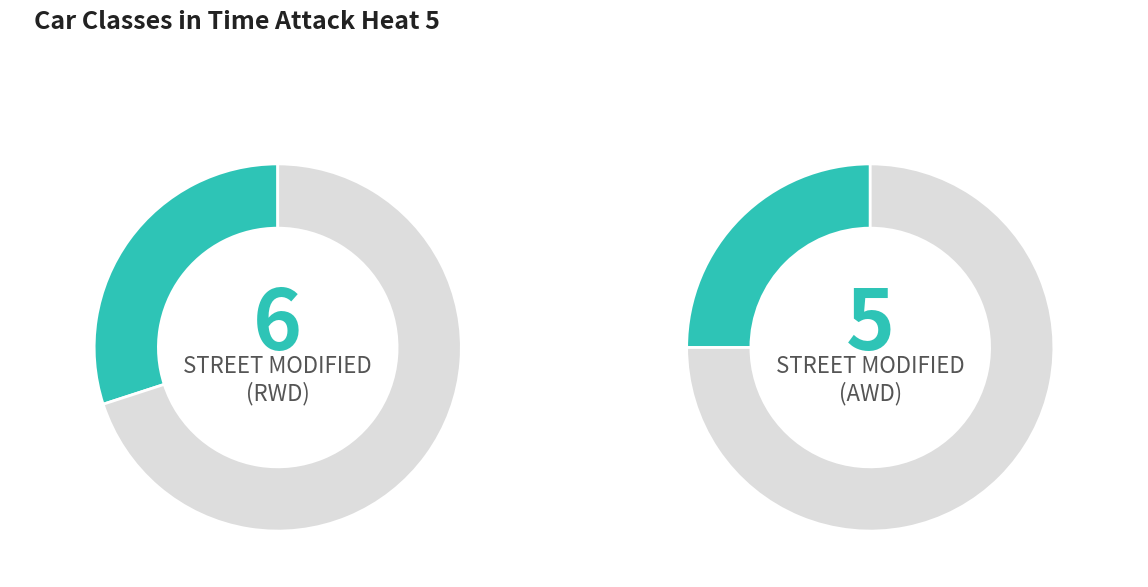

What is the largest slice in the pie chart?

STREET MODIFIED - RWD